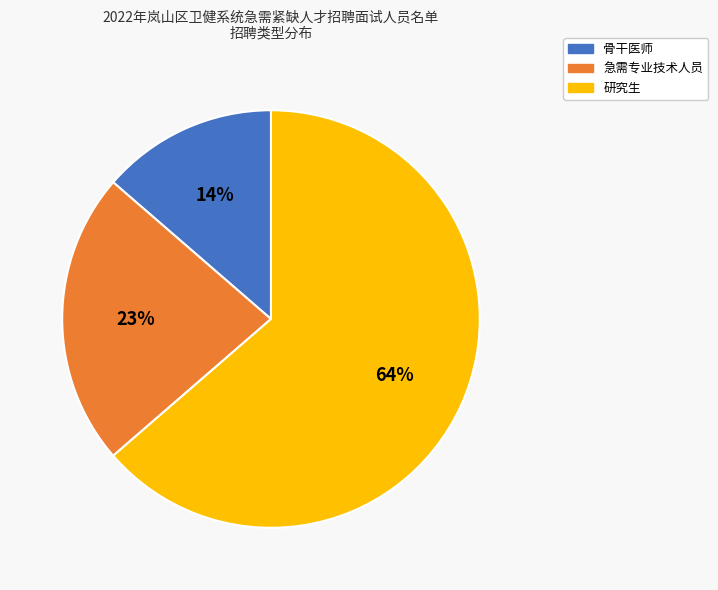

Combined, do 急需专业技术人员 and 骨干医师 account for over 50%?

No